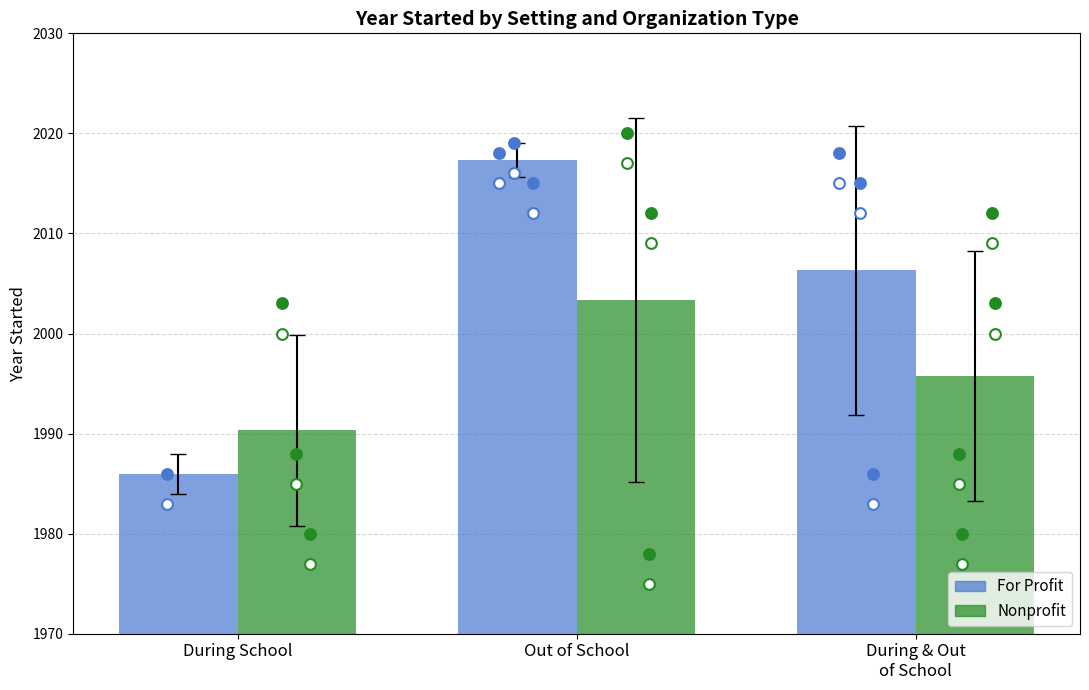

At how many categories does at least one series exceed 1986?

3